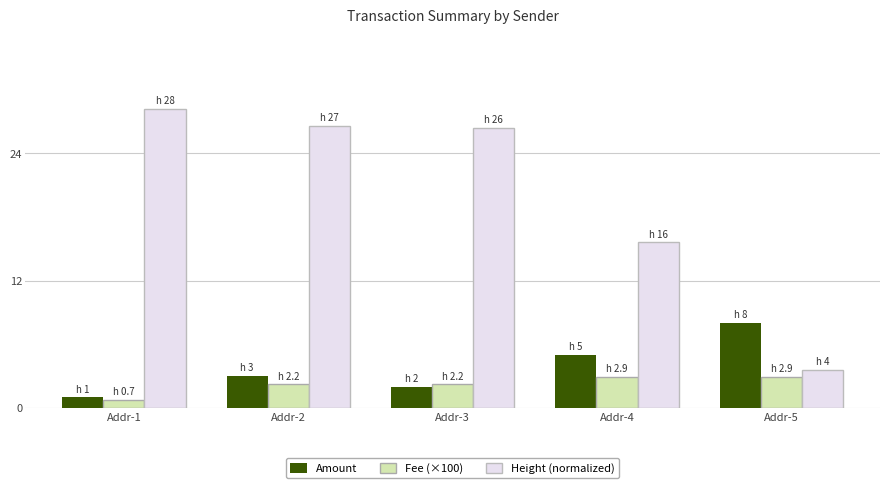

What is the maximum value shown in the chart?

28.2